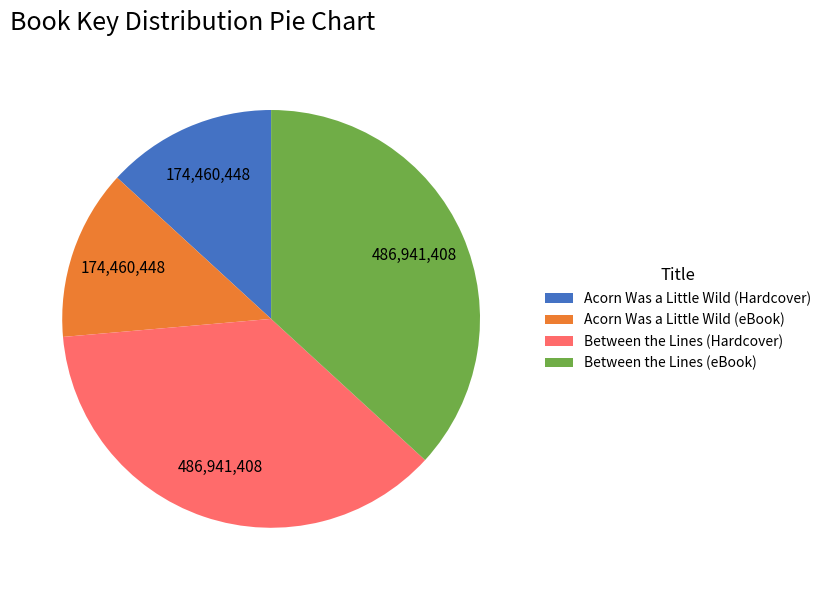

Is it true that Between the Lines (Hardcover) is 37% of the pie?

True